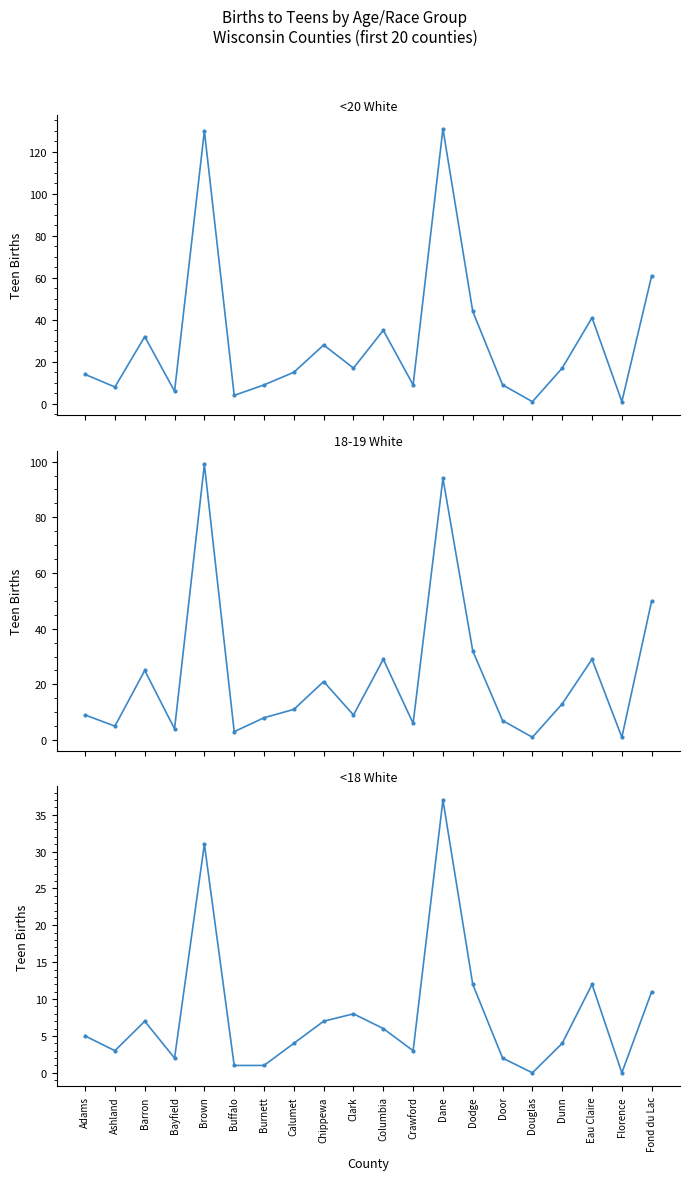

What position from the right is Clark?

11